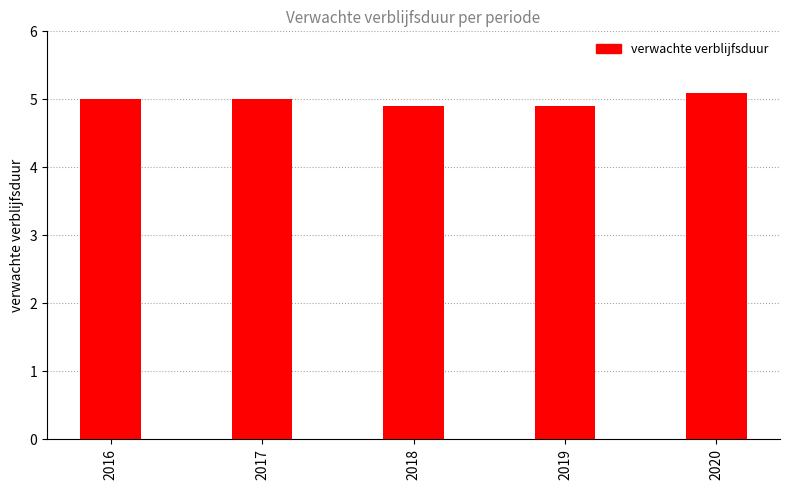

How many bars are there in total?

5